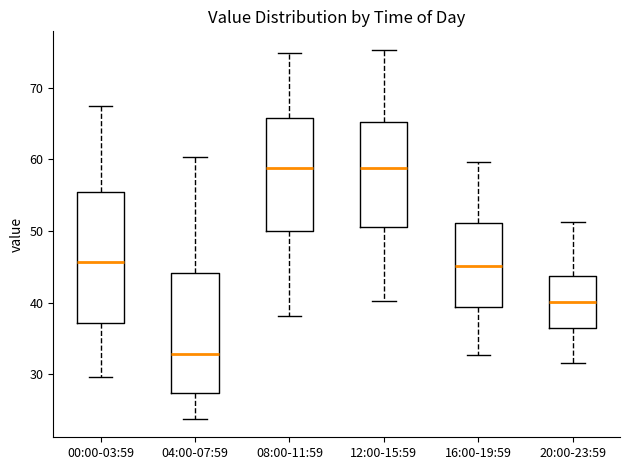

Which box has the lowest median line?

04:00-07:59